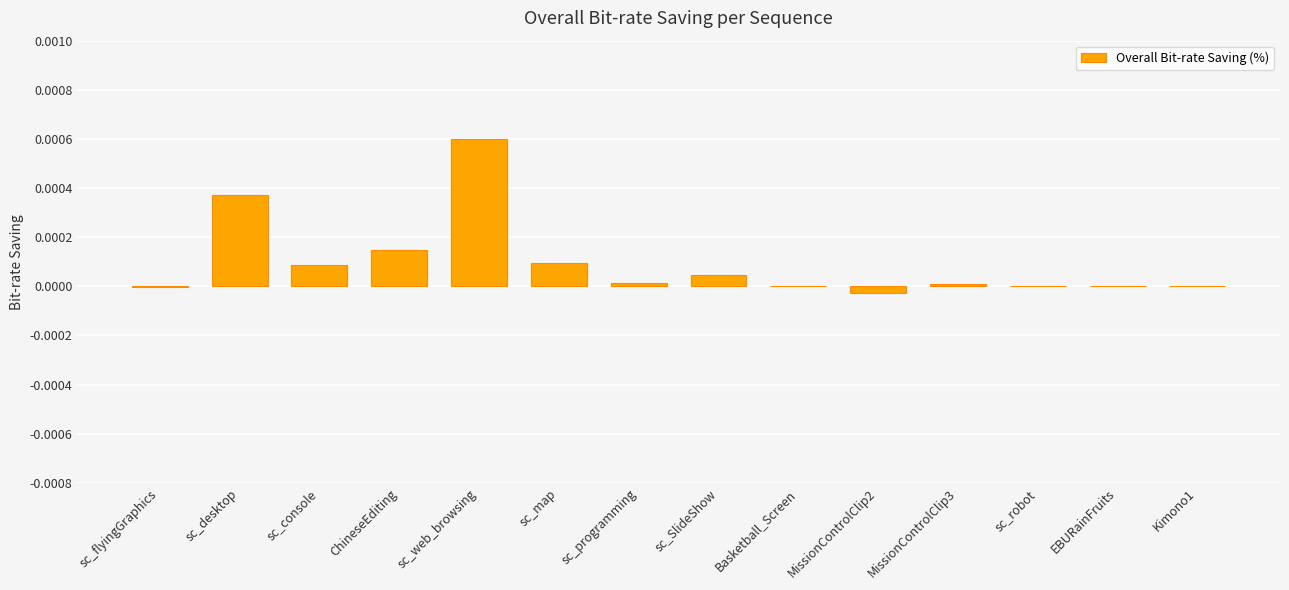

At which category does the chart reach its peak across all series?

sc_web_browsing